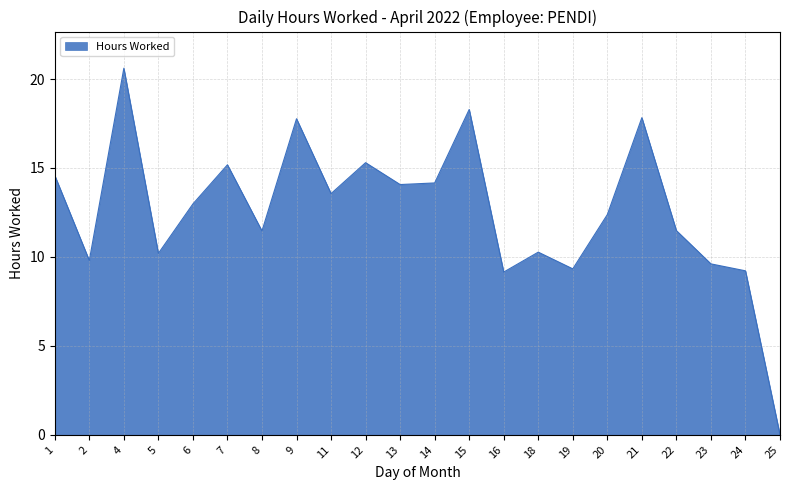

How many values are above zero?

21